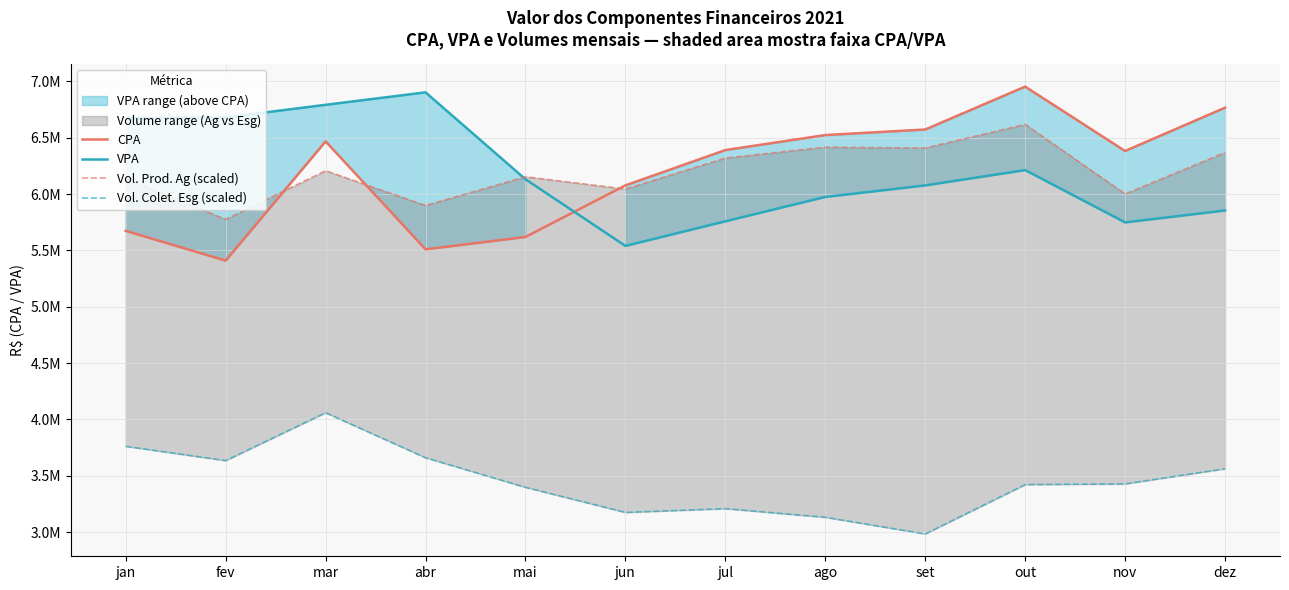

True or false: Vol. Colet. Esg (scaled) and Vol. Prod. Ag (scaled) cross at least once.

False